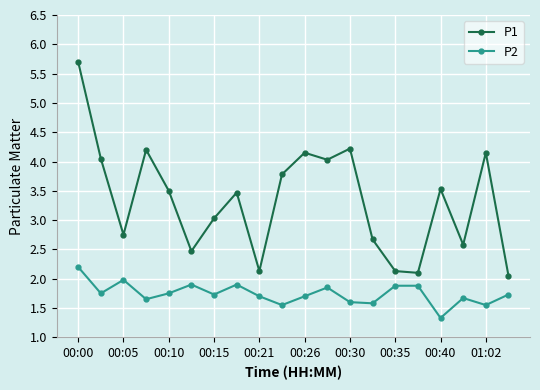

What is the value of the P2 point at the 19th from the left?

1.6